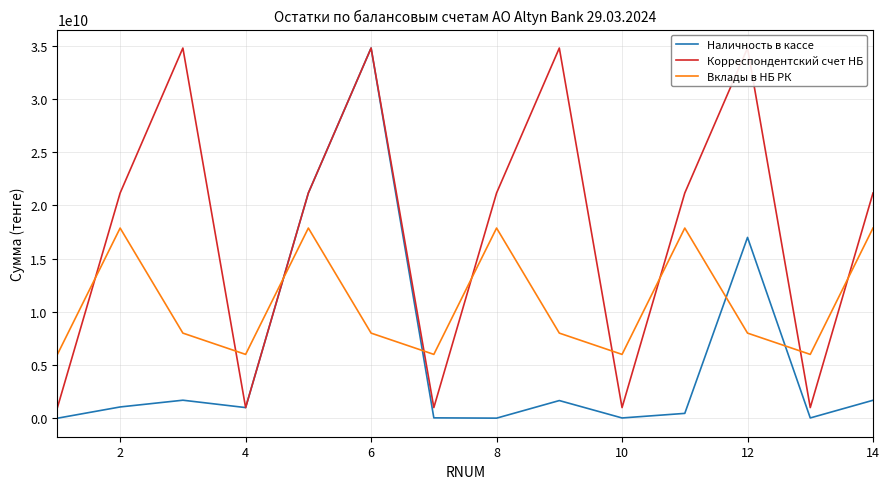

How many lines are shown in the chart?

3